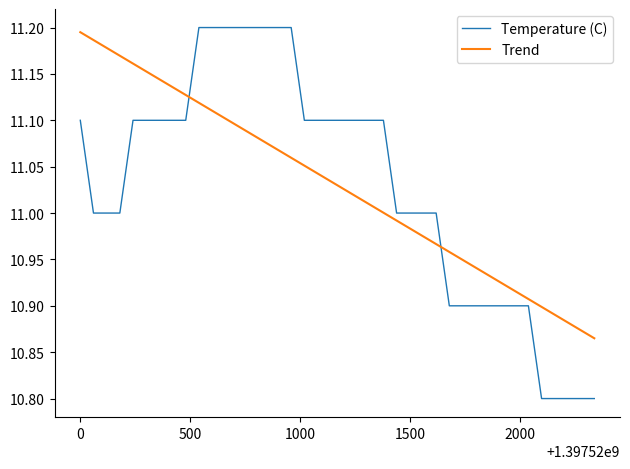

What is the difference between the maximum and minimum values in the Trend series?

0.3